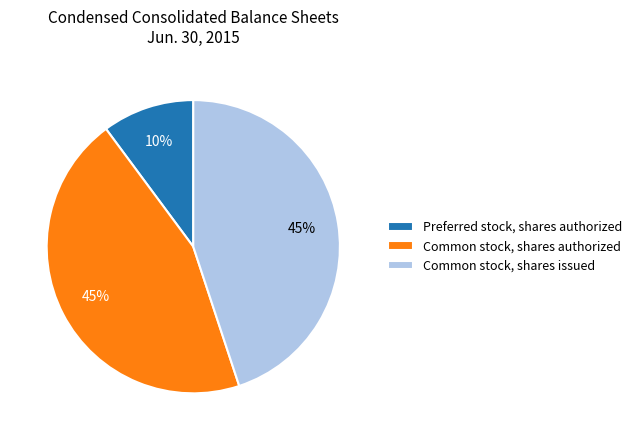

Does any single category account for the majority?

No